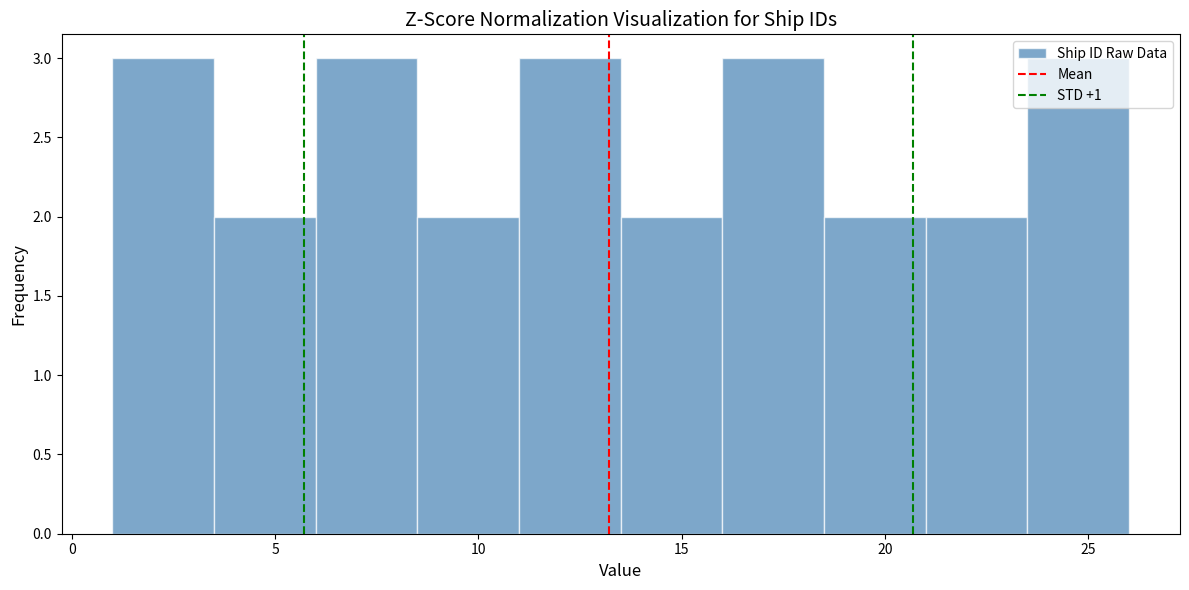

Reading left to right, transcribe this chart: for each bar, give the range it covers on the x-axis and its height. The values are not printed on the chart, so give them approximately, as read against the axis.

1.0 to 3.5: 3
3.5 to 6.0: 2
6.0 to 8.5: 3
8.5 to 11.0: 2
11.0 to 13.5: 3
13.5 to 16.0: 2
16.0 to 18.5: 3
18.5 to 21.0: 2
21.0 to 23.5: 2
23.5 to 26.0: 3